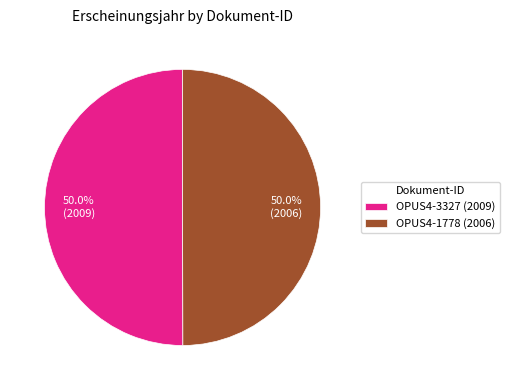

What is the ratio of the value at OPUS4-1778 (2006) to the value at OPUS4-3327 (2009)?

1.0